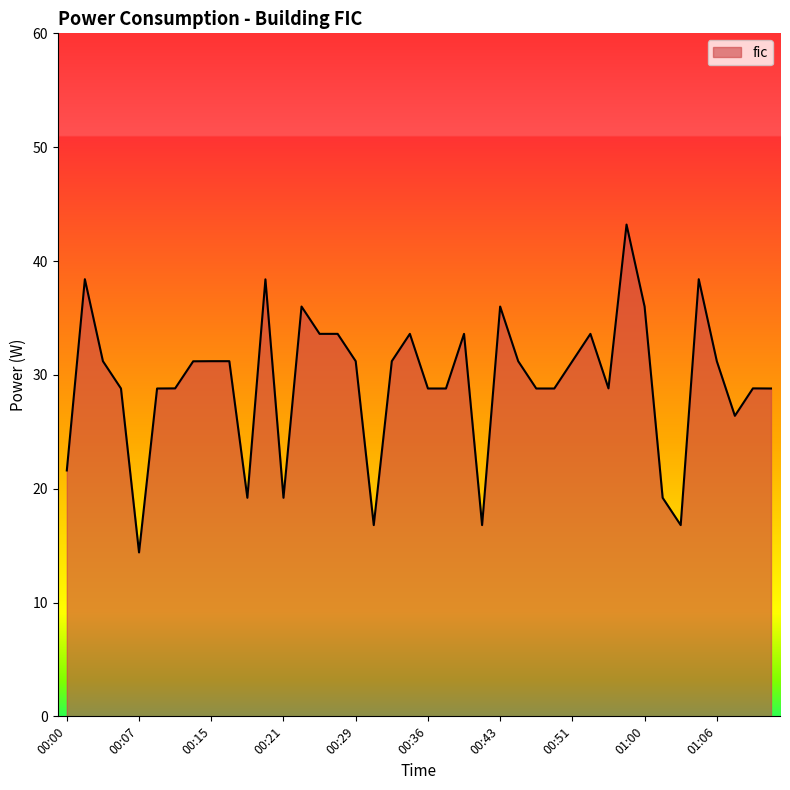

What is the smallest value displayed?

14.4